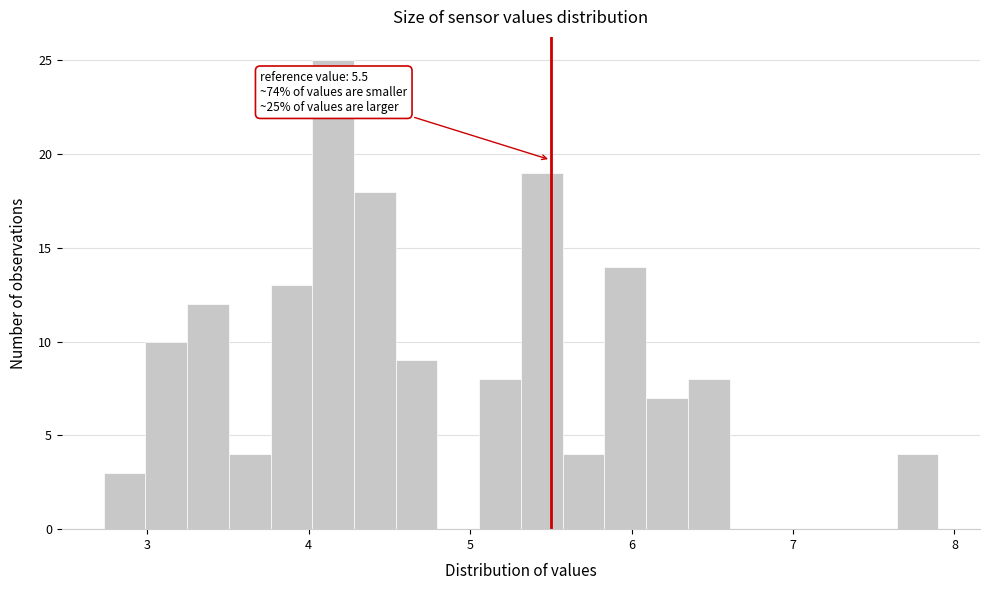

Read against the x-axis, roughly where is the centre of the tallest bar?

4.2